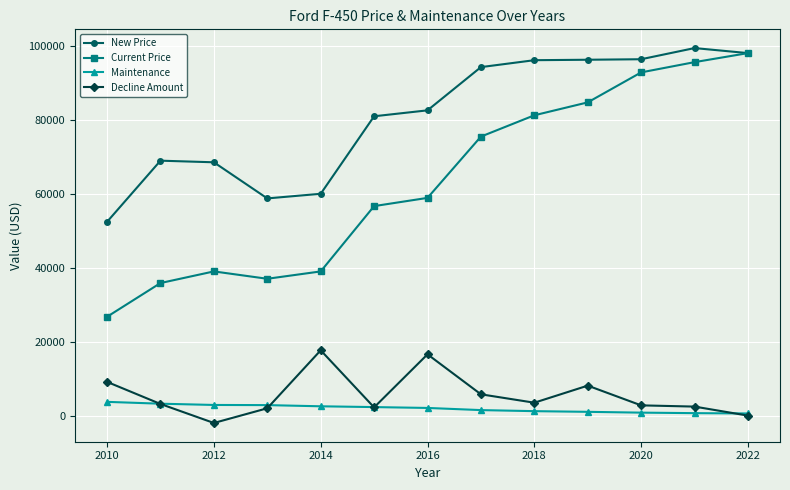

What is the maximum value for Current Price?

98008